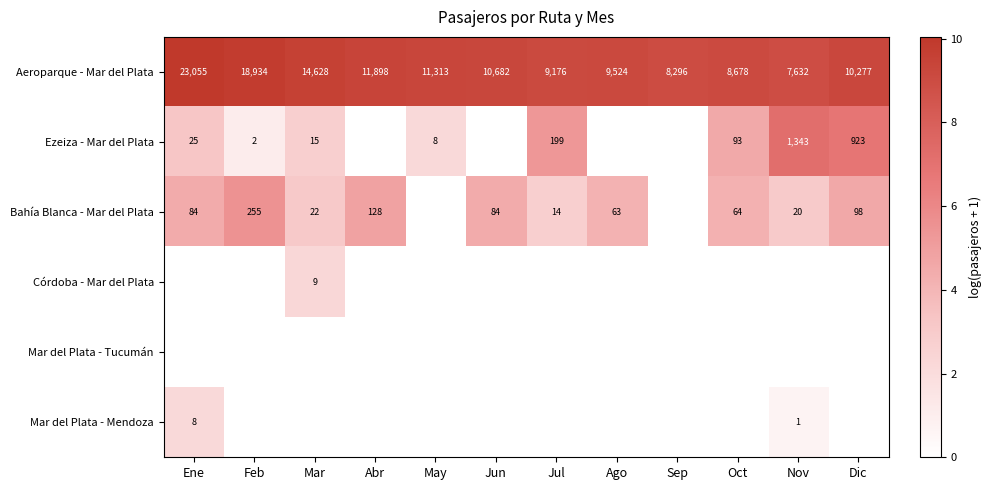

What value does the Aeroparque - Mar del Plata series have at Ago?

9524